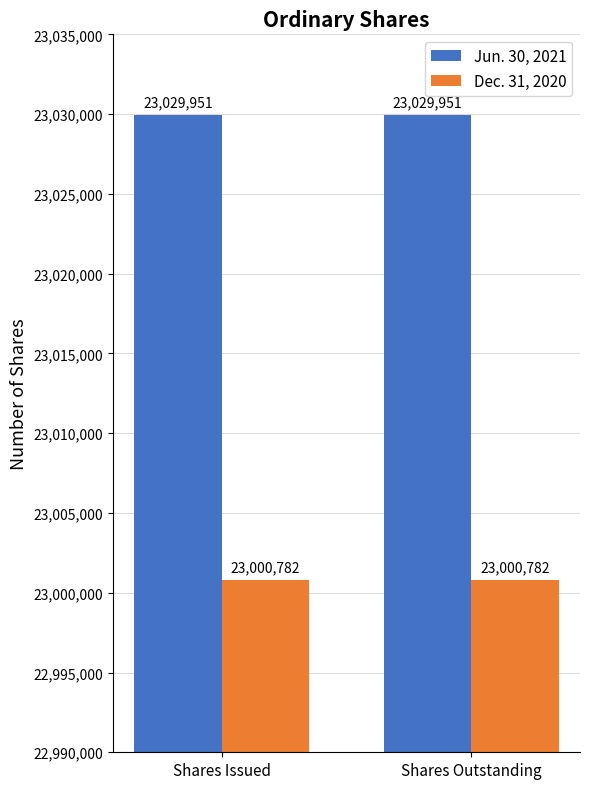

Reading right to left, extract all data points from this chart.

Jun. 30, 2021: Shares Outstanding=23029951	Shares Issued=23029951
Dec. 31, 2020: Shares Outstanding=23000782	Shares Issued=23000782